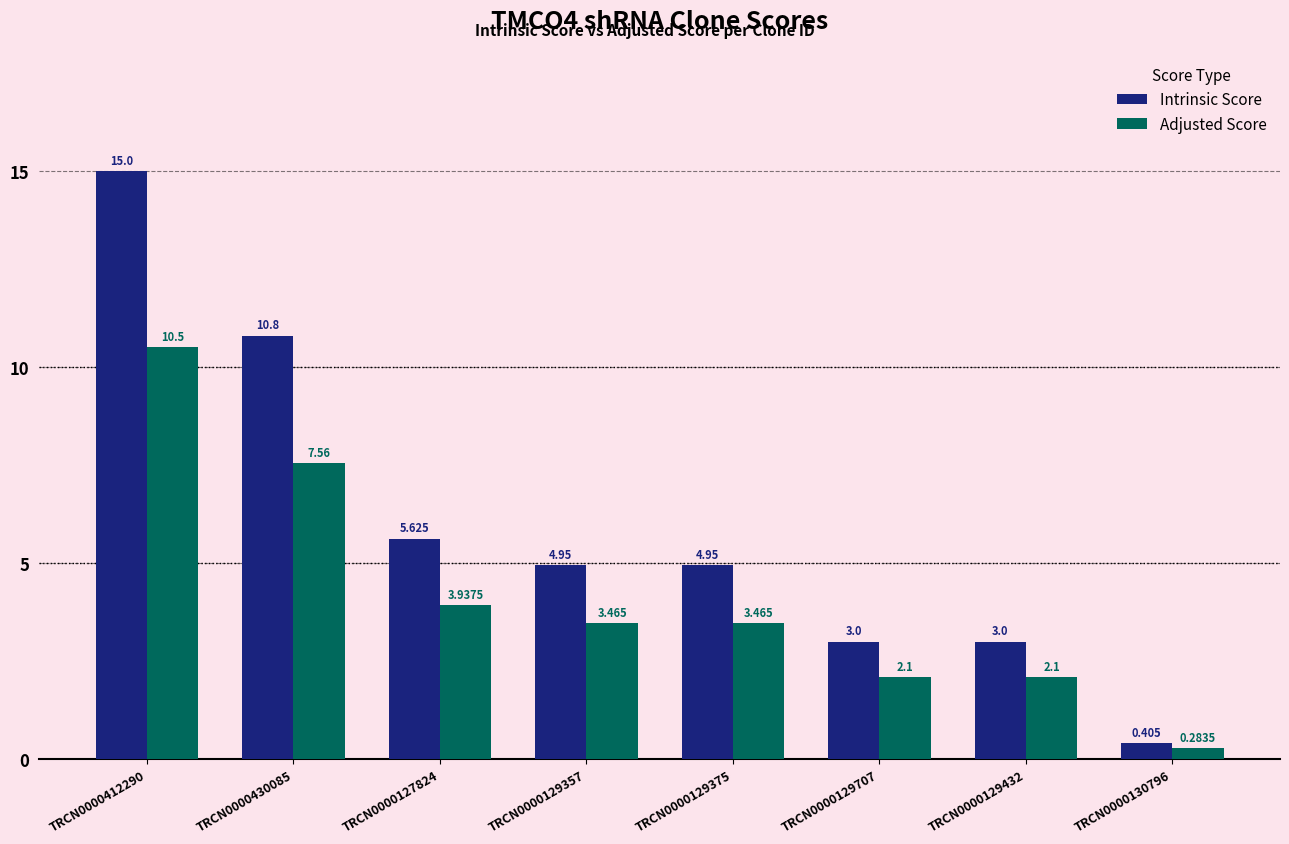

Is the value of Intrinsic Score at TRCN0000129357 greater than the value of Adjusted Score at TRCN0000129707?

Yes